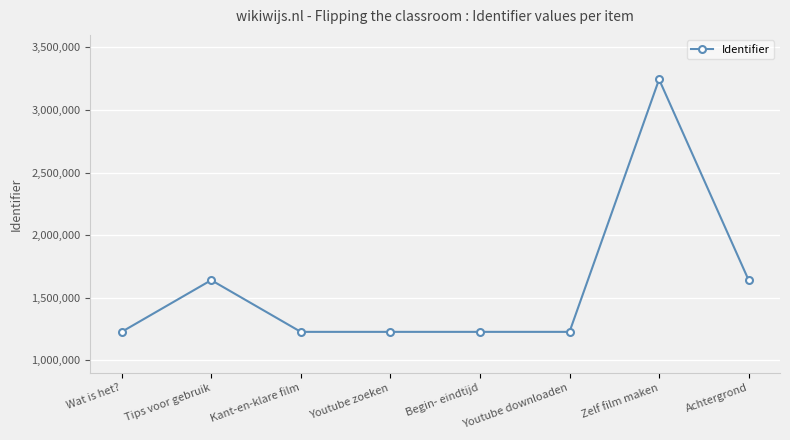

What is the difference between the second highest and second lowest values?

413100